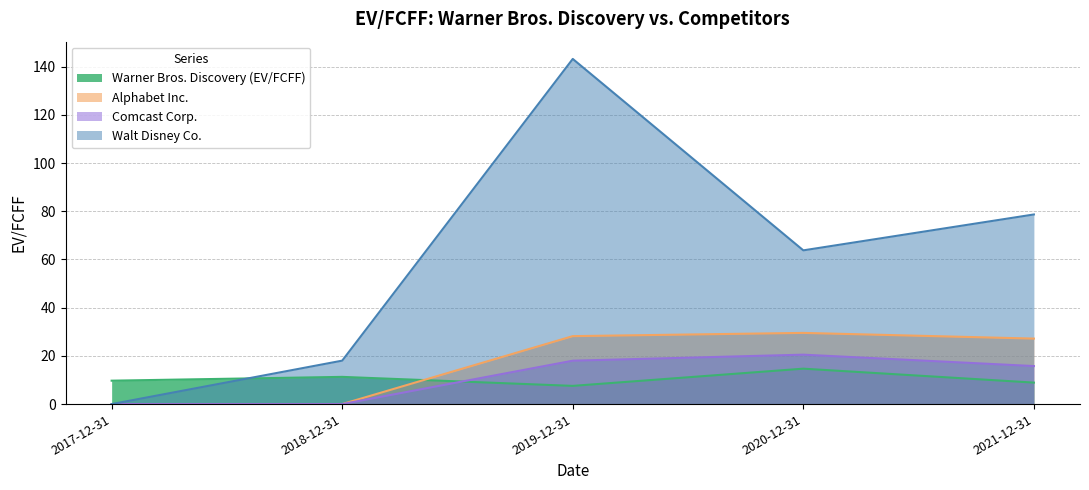

How many lines are shown in the chart?

4